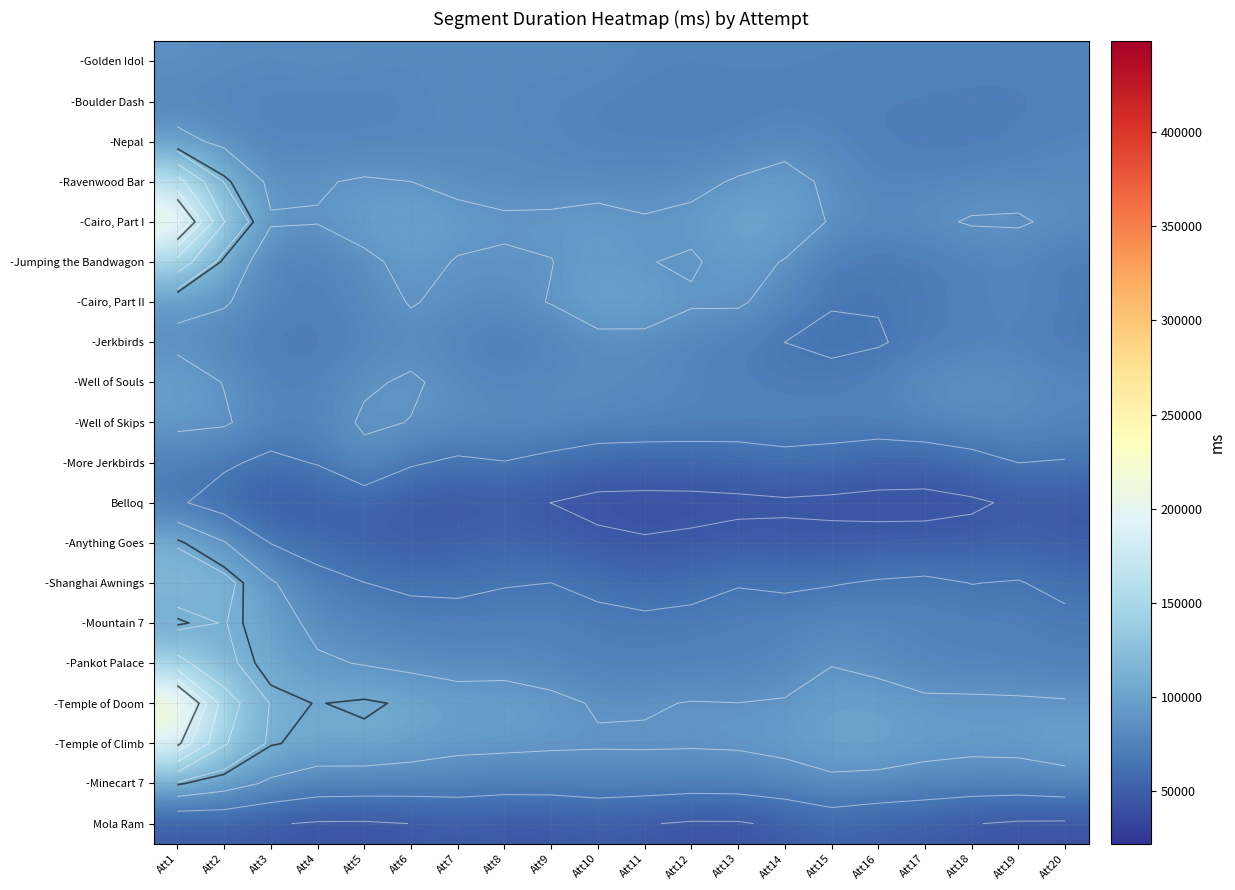

At how many categories does at least one series exceed 201828?

1